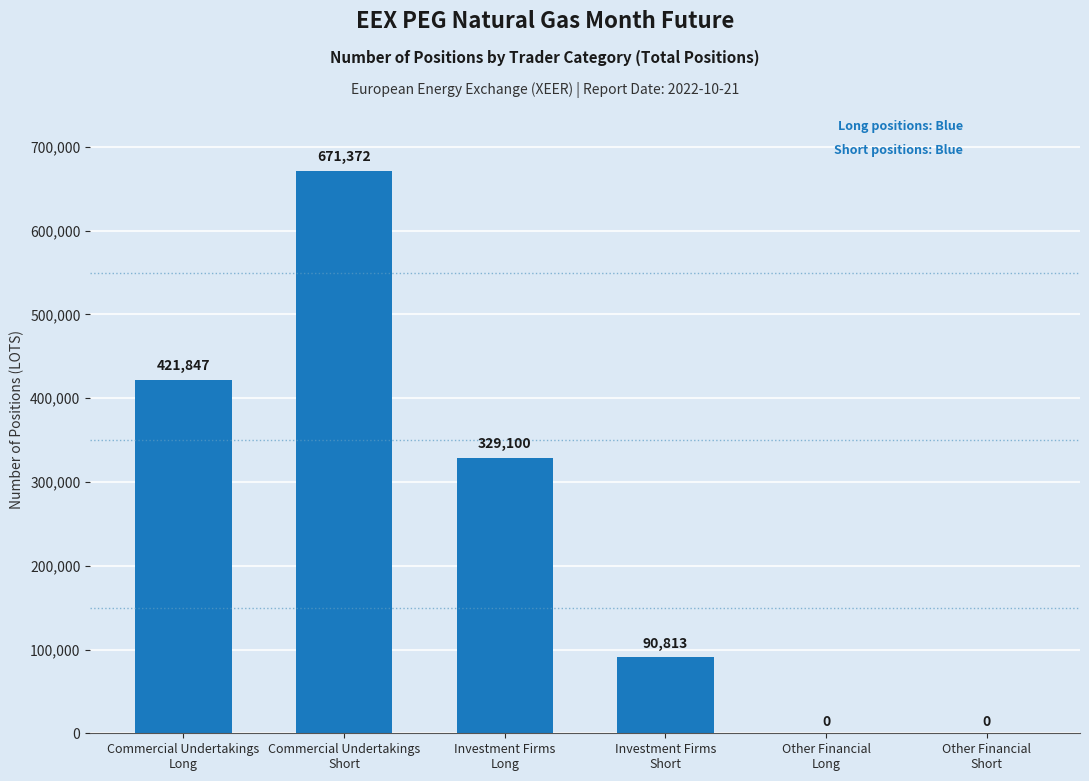

What is the maximum value shown in the chart?

671372